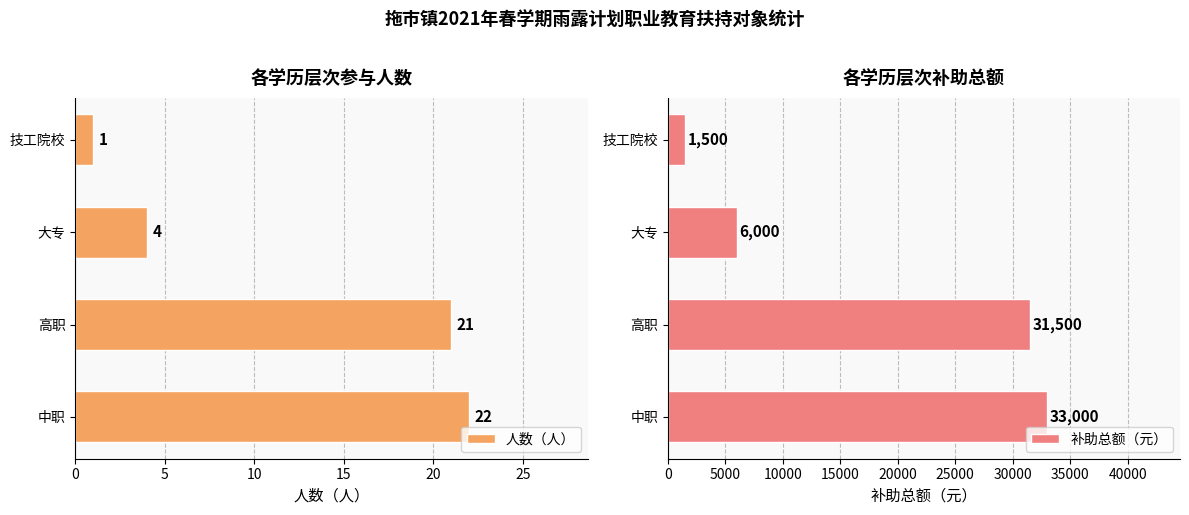

Rank the categories by 人数（人） value from lowest to highest.

技工院校, 大专, 高职, 中职